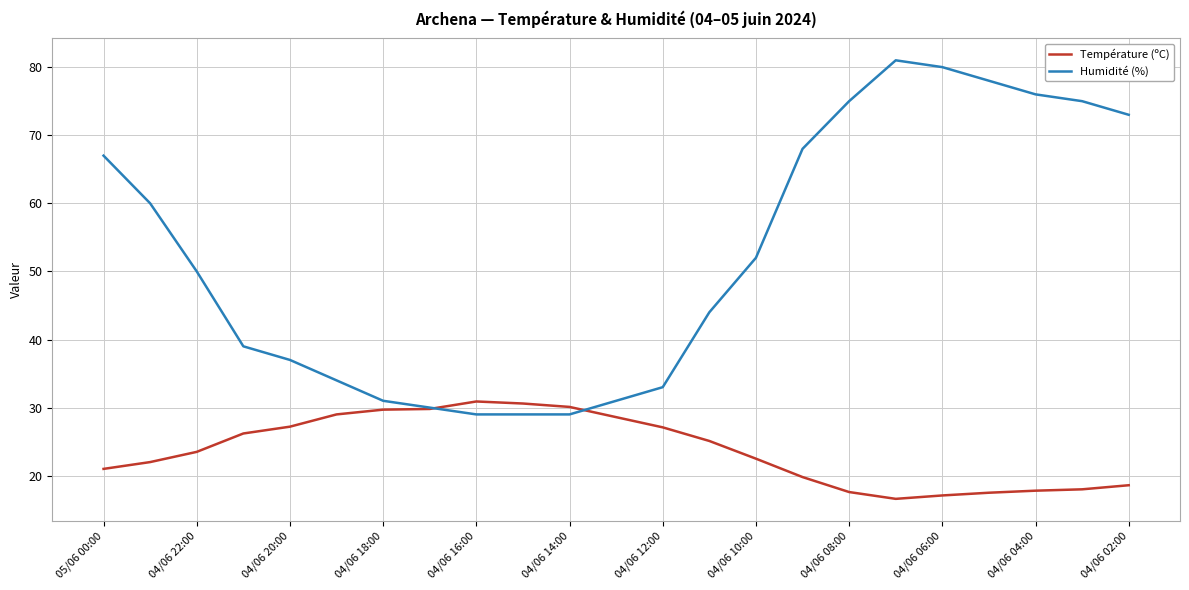

List the series in order of their overall mean, lowest first.

Température (ºC), Humidité (%)